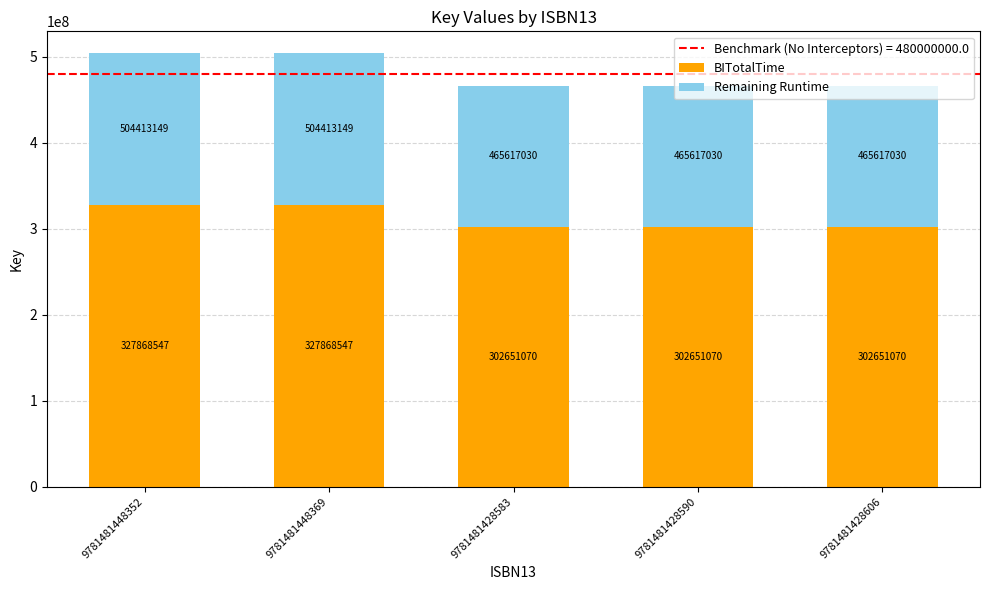

Read the BITotalTime value at 9781481448352.

327868546.9